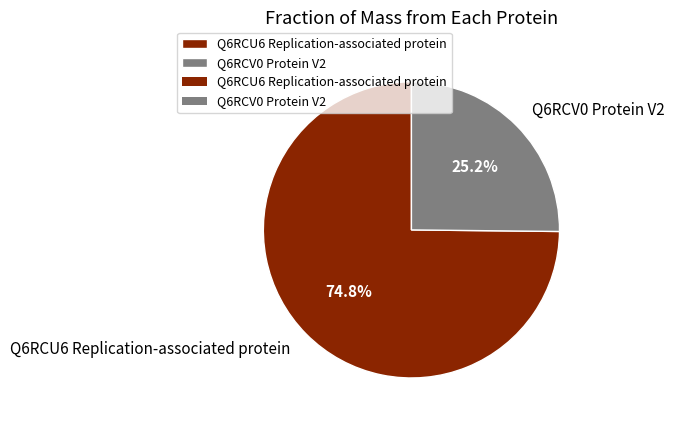

Between Q6RCV0 Protein V2 and Q6RCU6 Replication-associated protein, which is larger?

Q6RCU6 Replication-associated protein